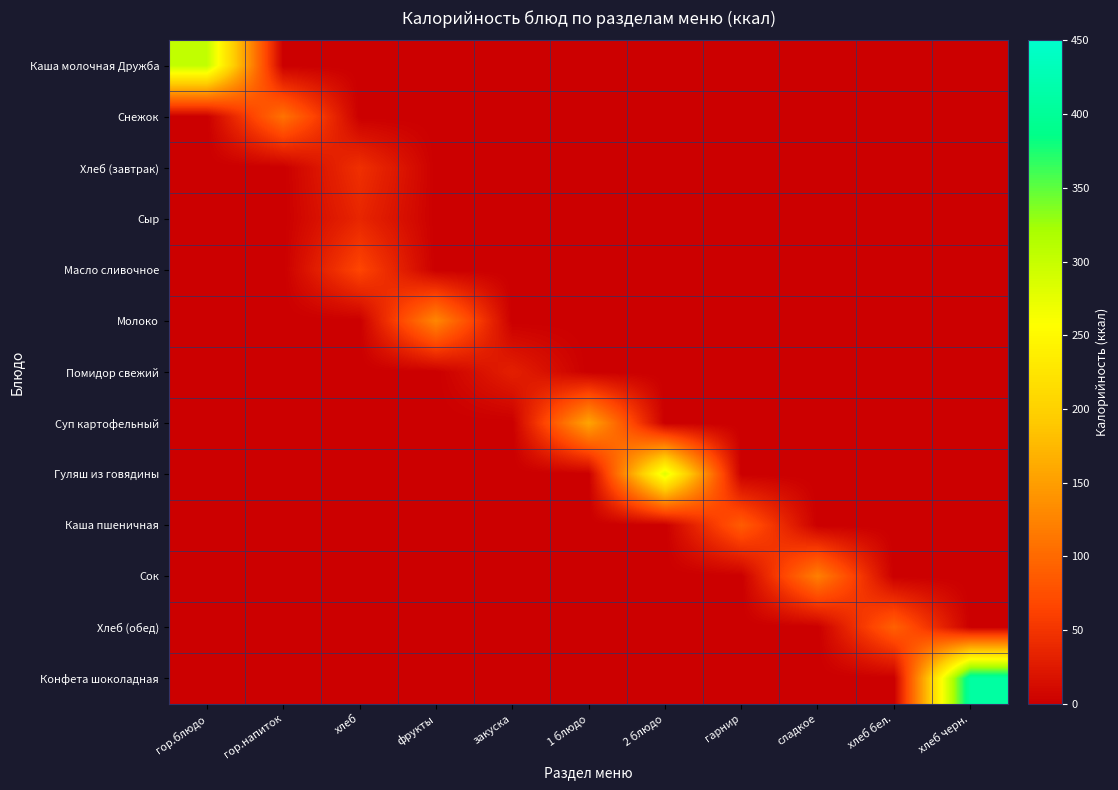

Which series has the widest spread of values?

Конфета шоколадная